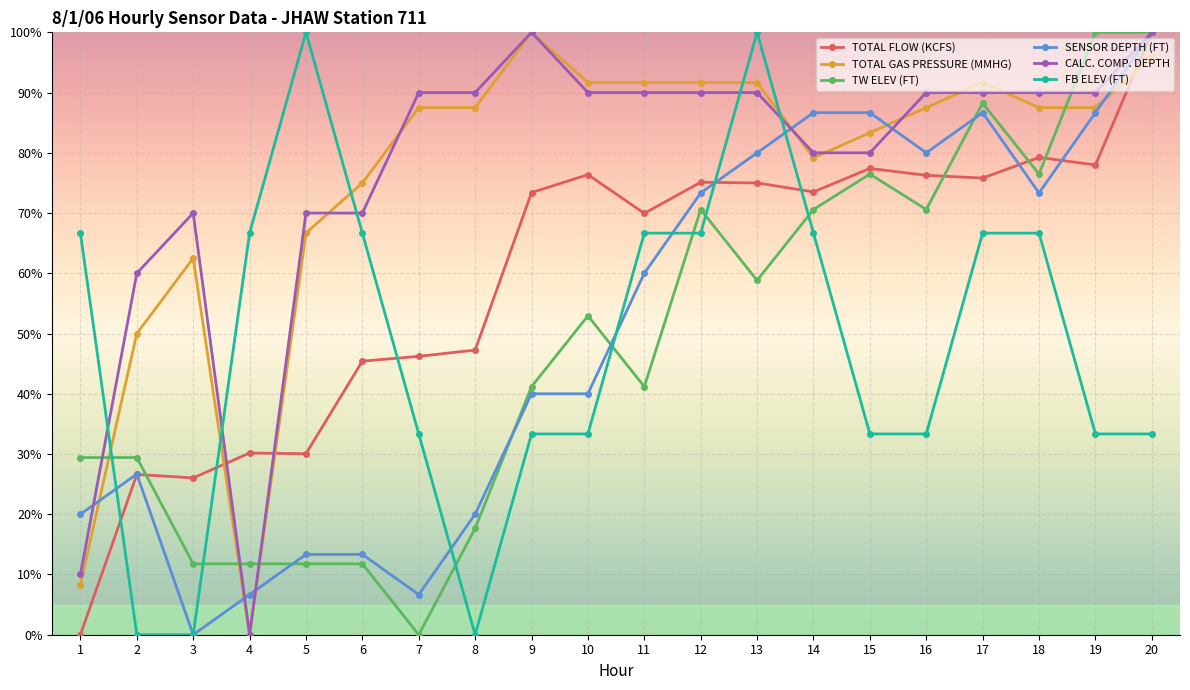

Does the chart have visible grid lines?

Yes